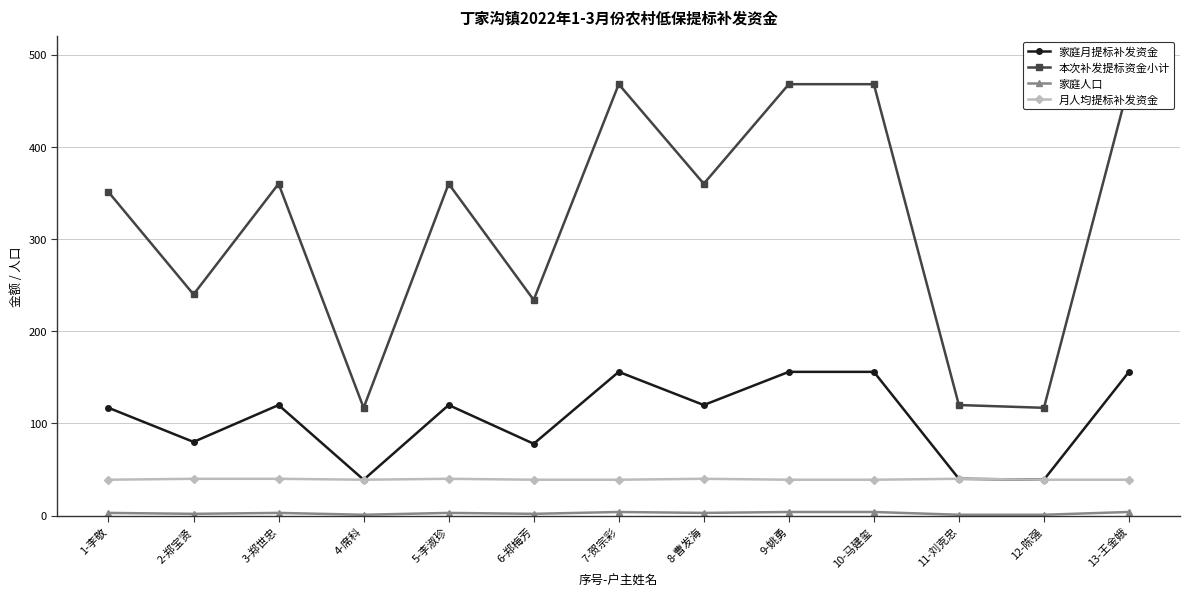

What is the spread (max minus min) of values at 6-郑梅芳?

232